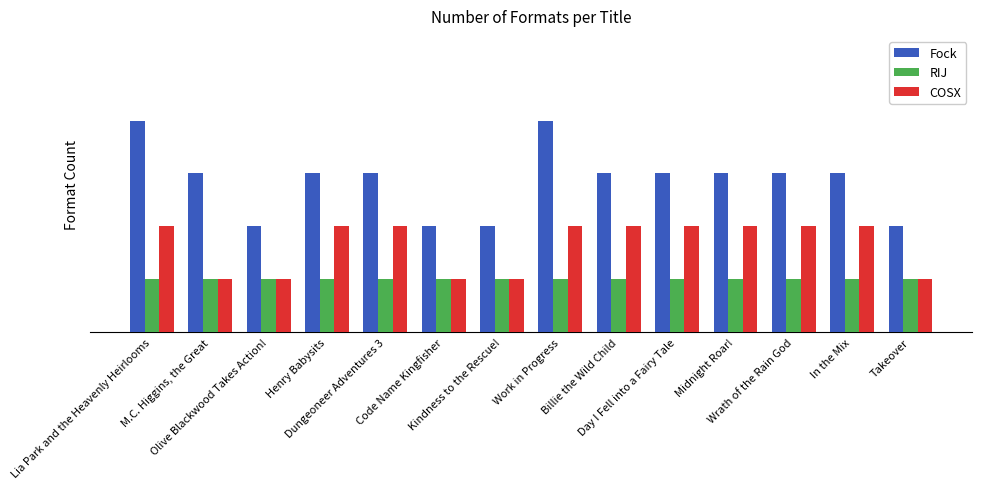

List the series in order of their overall mean, highest first.

Fock, COSX, RIJ